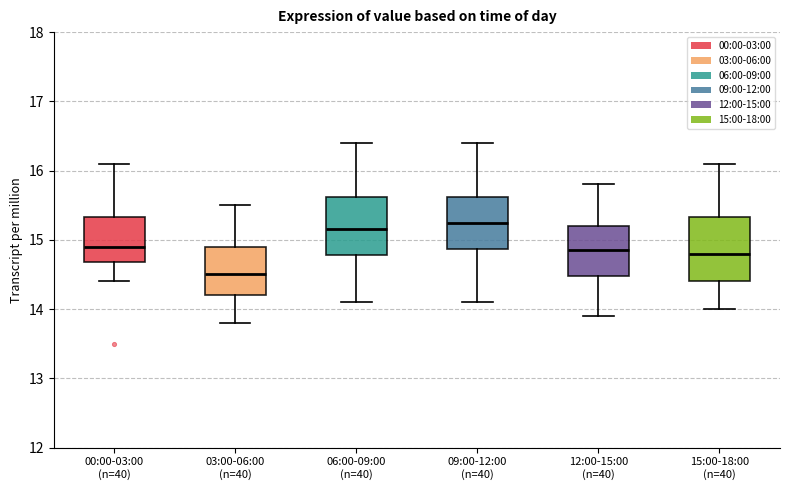

Where does the lower whisker of the box for 00:00-03:00 (n=40) end on the y-axis? The values are not printed on the chart, so give them approximately, as read against the axis.

14.4